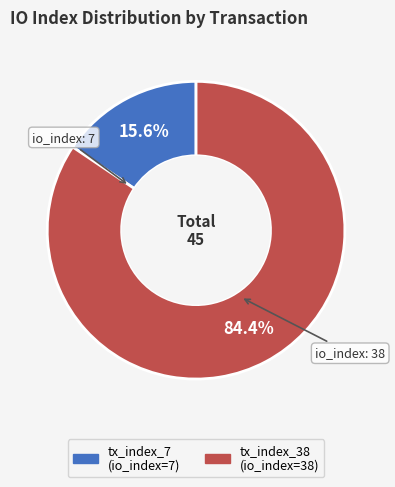

To the nearest percent, what is the difference between the largest and smallest slice percentages?

69%